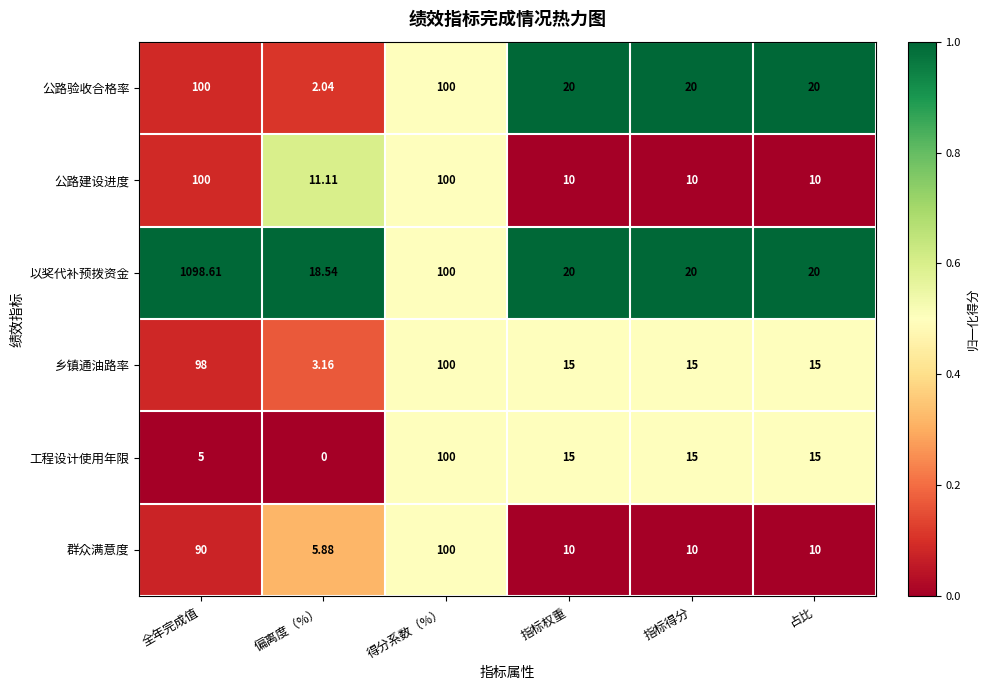

Which label corresponds to the largest value in the chart?

全年完成值